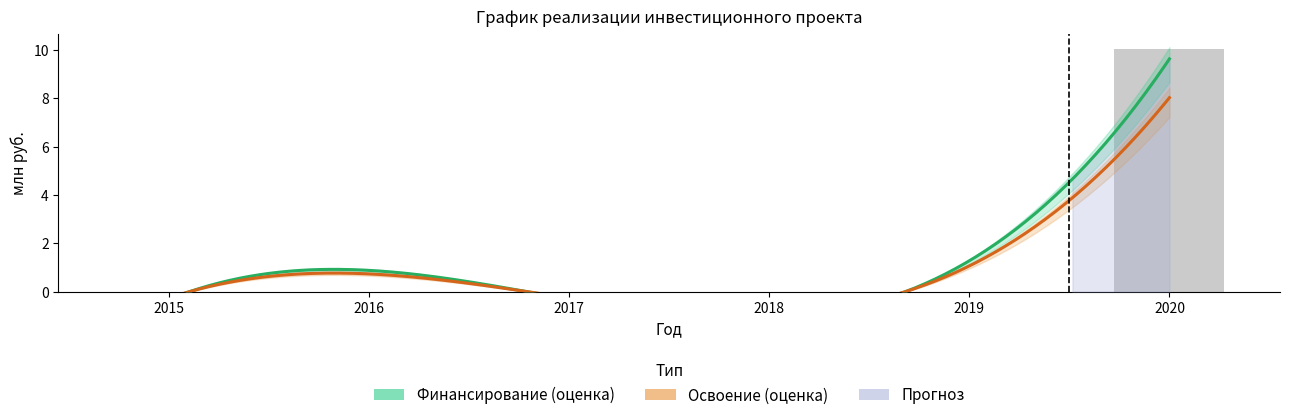

Is the value of Финансирование (план) at 2017 greater than the value of Финансирование (корр.) at 2016?

No